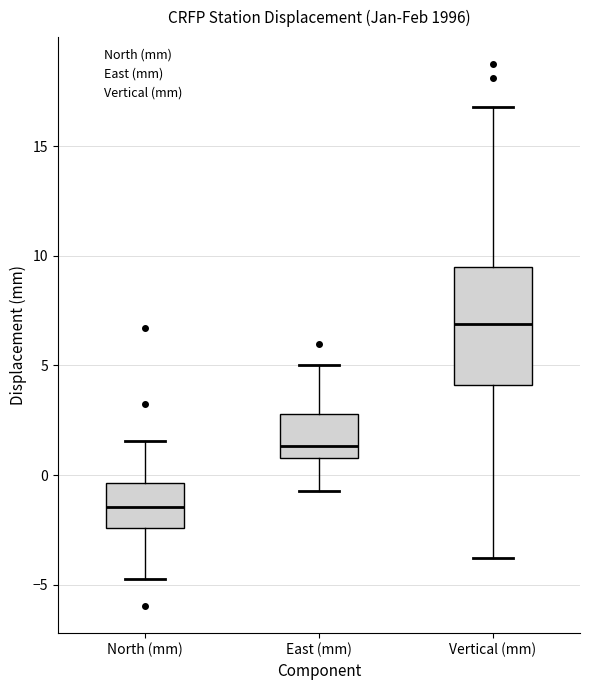

Reading left to right, transcribe this box plot: for each box, give where its median line is, the range the box spans, and where its two whiskers end, as read against the y-axis. The values are not printed on the chart, so give them approximately, as read against the axis.

North (mm): median -1.5, box -2.5 to -0.5, whiskers -4.5 to 1.5
East (mm): median 1.5, box 1.0 to 3.0, whiskers -0.5 to 5.0
Vertical (mm): median 7.0, box 4.0 to 9.5, whiskers -4.0 to 17.0